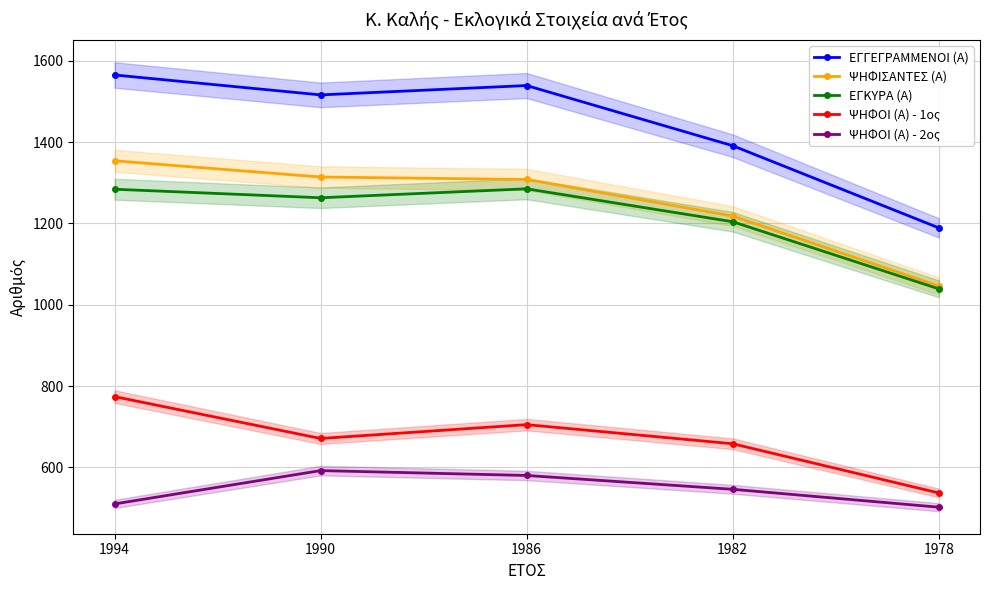

How many categories are shown in the chart?

5